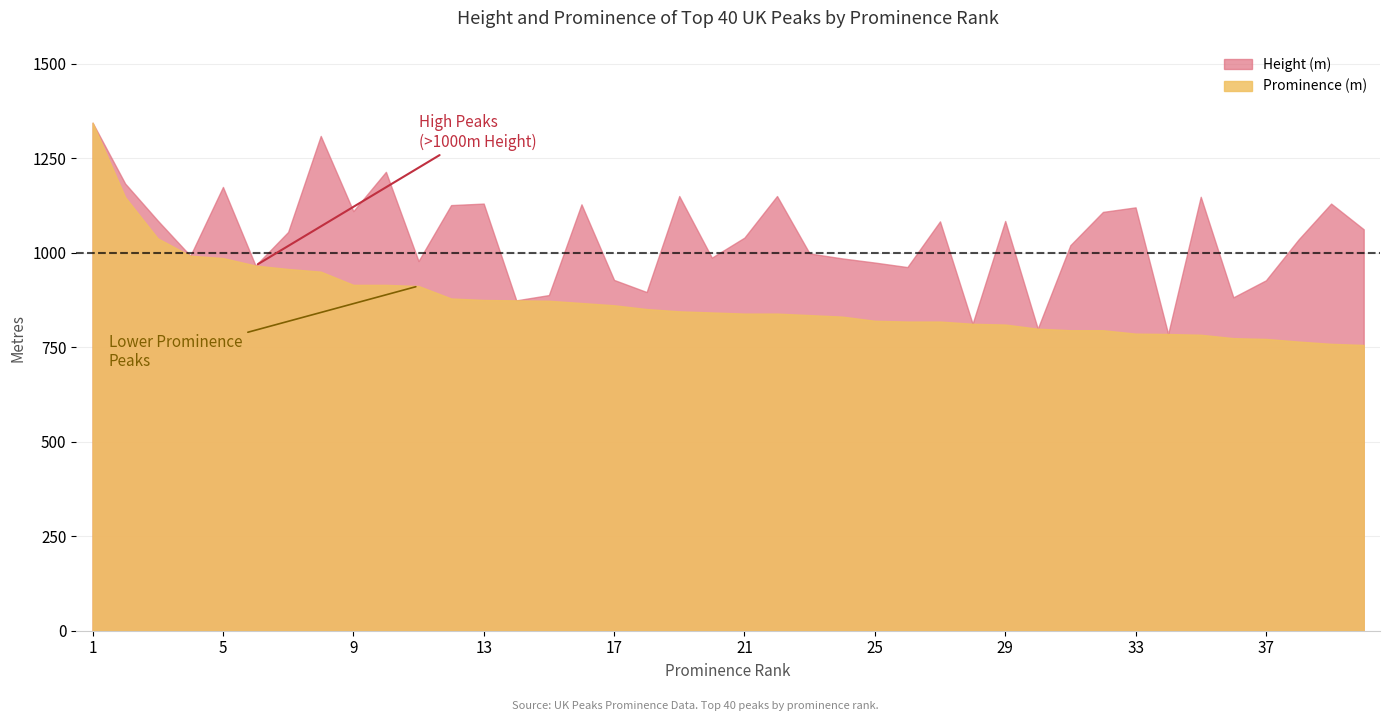

What are all the series names shown in the legend?

Height (m), Prominence (m)